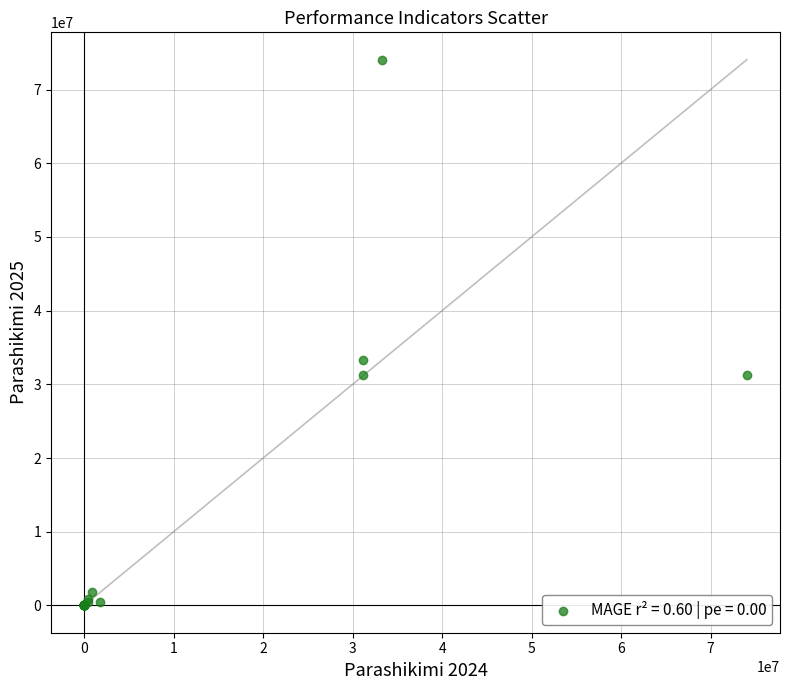

What Y value in the scatter plot is closest to 37030881?

33300000